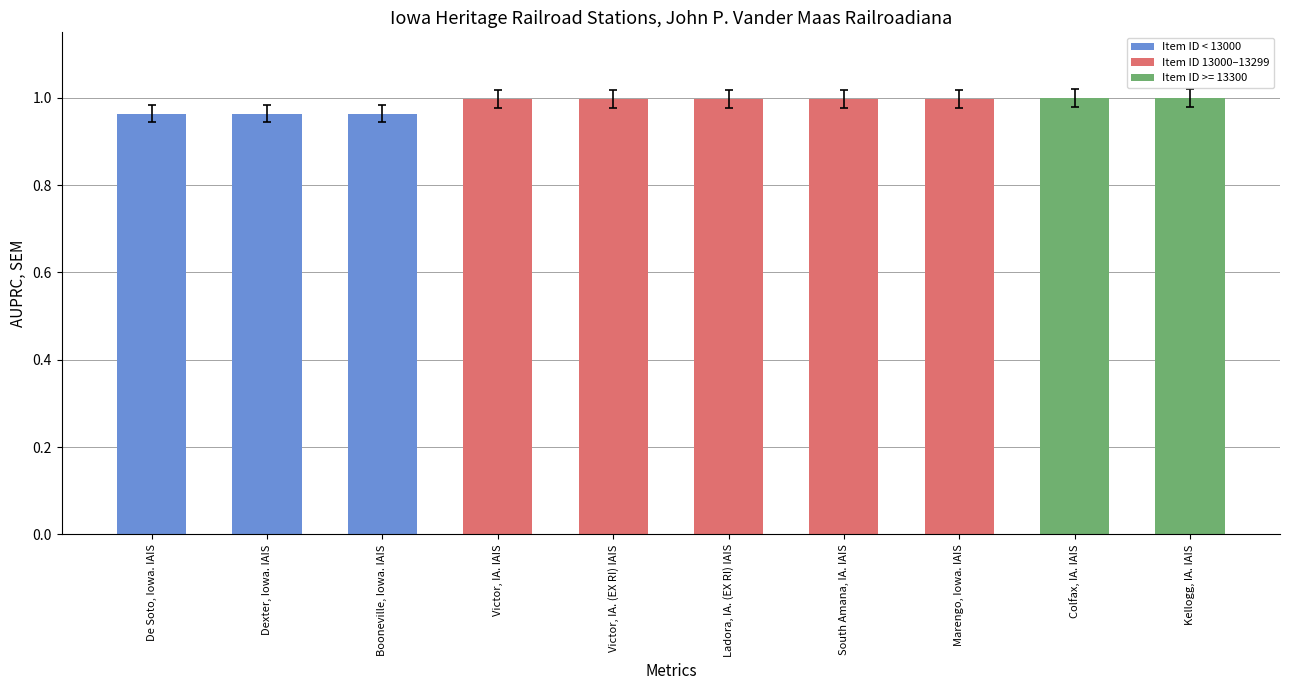

The chart shows a value of 0.6 at Victor, IA. (EX RI) IAIS. True or false?

False